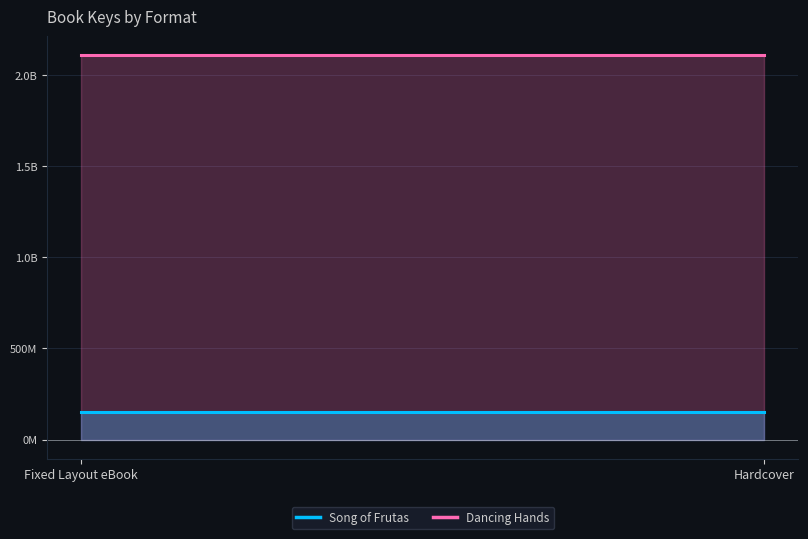

Where is Dancing Hands nearest to the value 2108573648?

Fixed Layout eBook